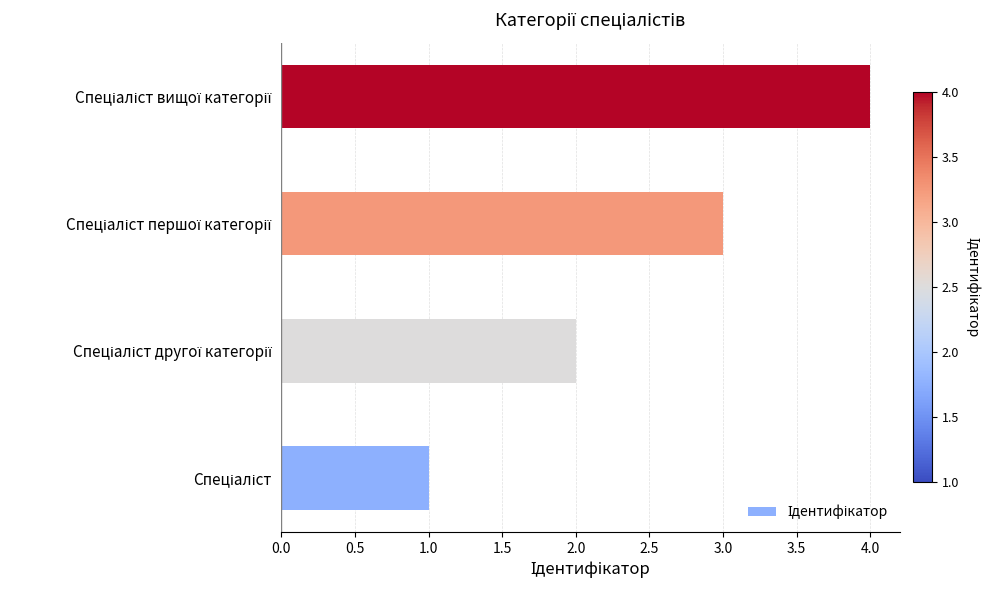

What is the sum of all values?

10